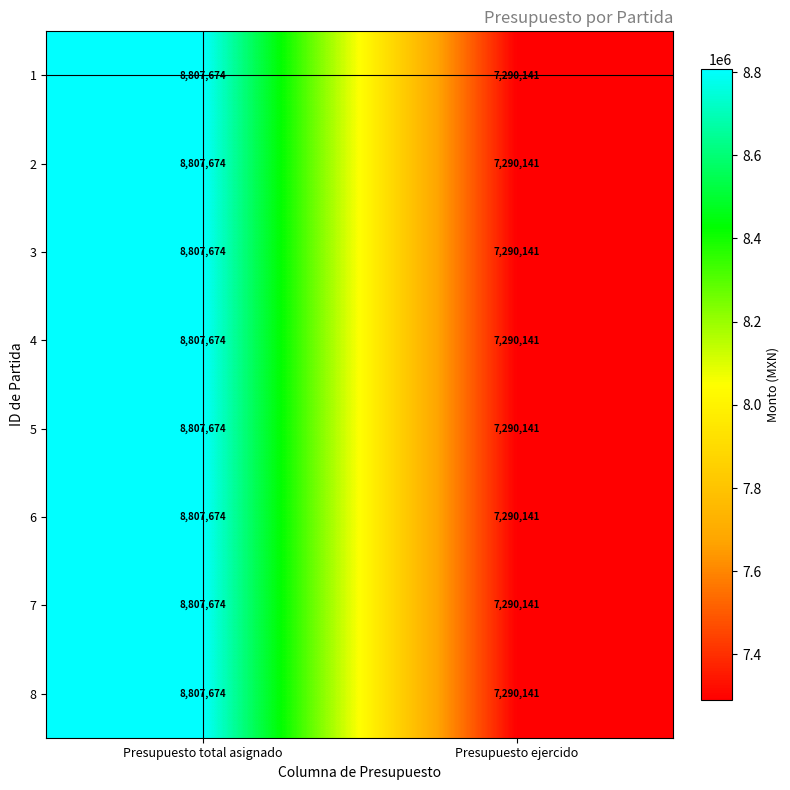

List the labels in order of 4 value, largest first.

Presupuesto total asignado, Presupuesto ejercido